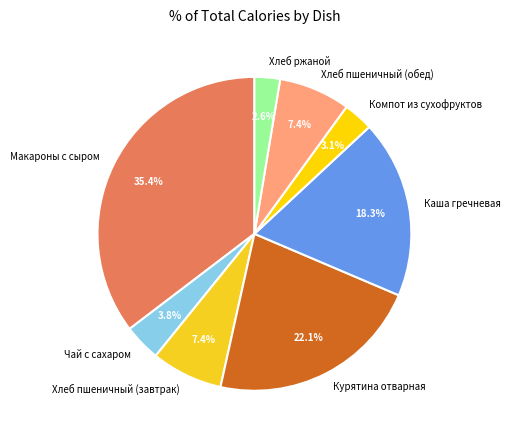

Is it true that Макароны с сыром is 35% of the pie?

True